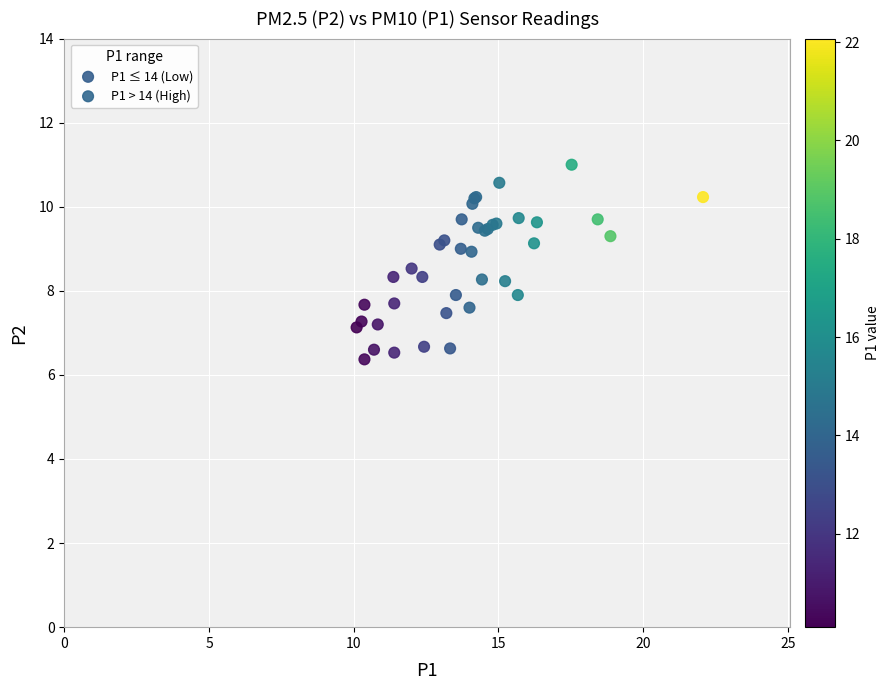

Which series reaches the maximum Y coordinate?

P1 > 14 (High)